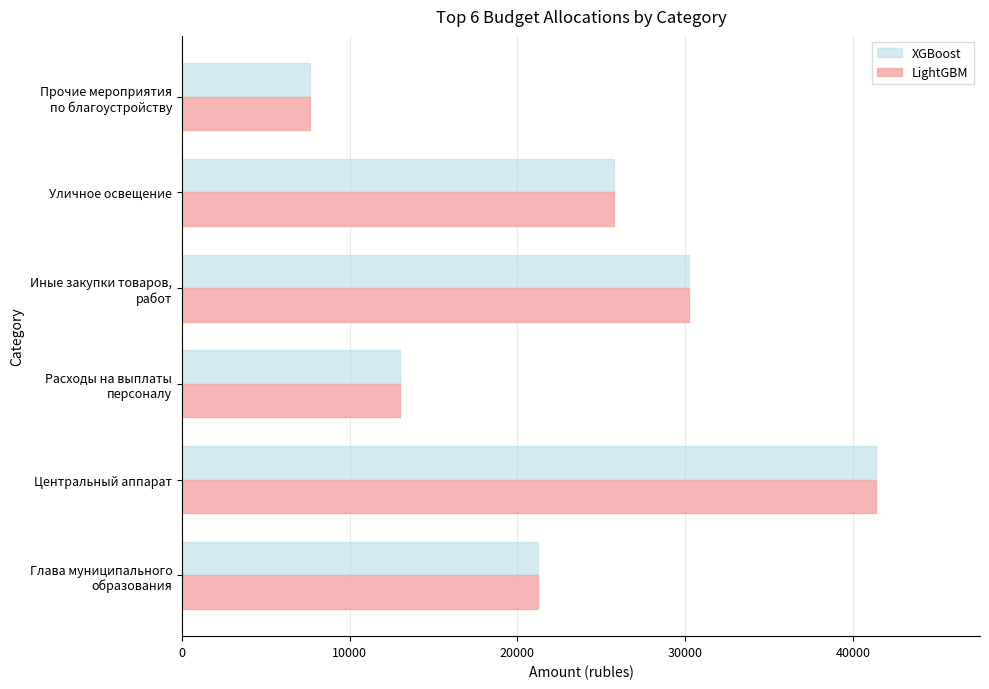

The LightGBM series shows 56277 at Центральный аппарат. True or false?

False